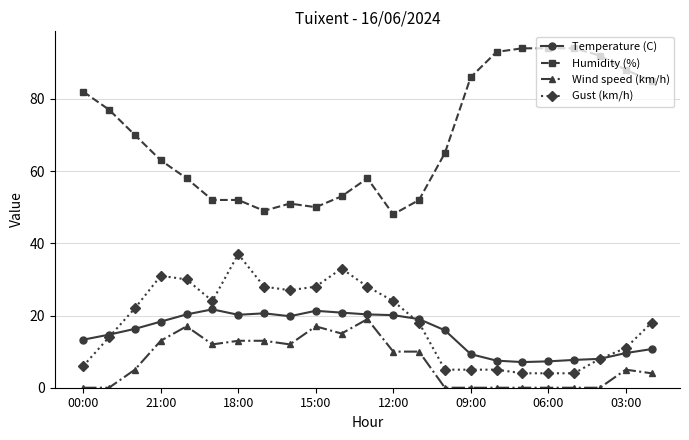

True or false: Humidity (%) and Temperature (C) cross at least once.

False